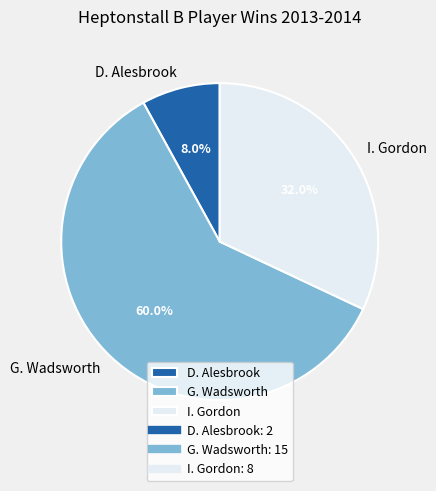

How much of the chart is everything except I. Gordon?

68.0%